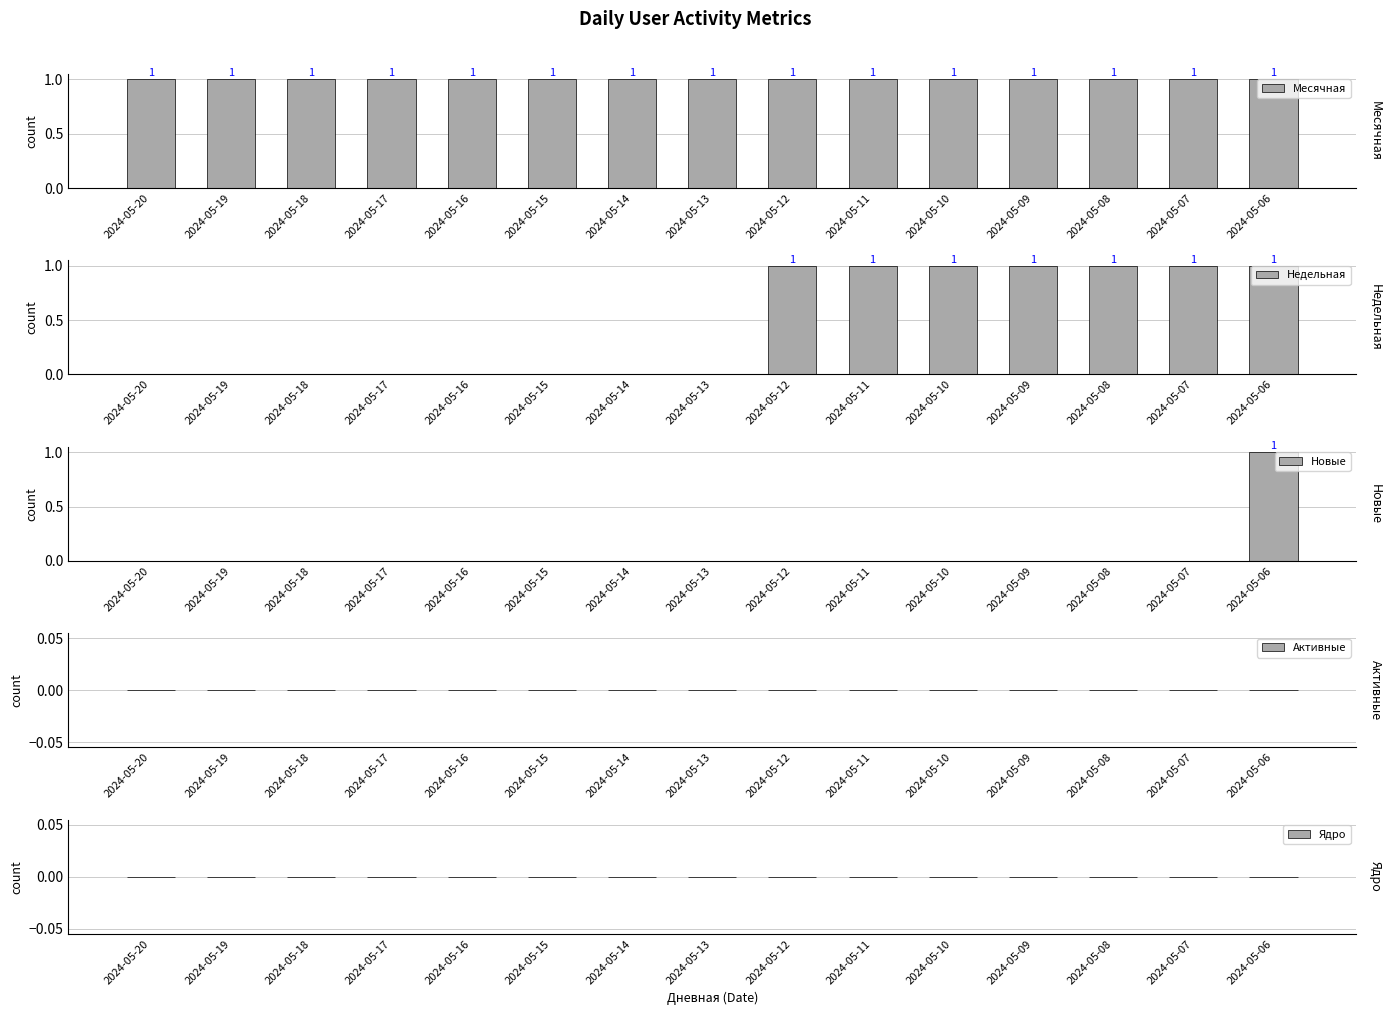

Is it true that Новые equals 0 at 2024-05-14?

True